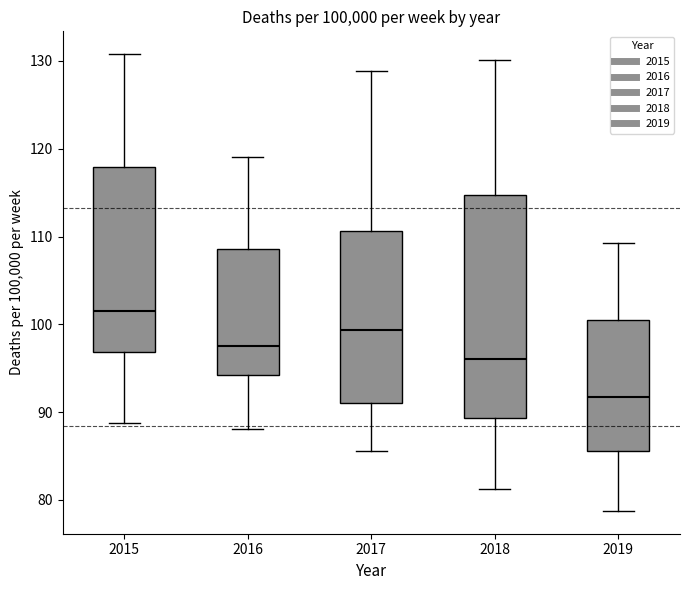

Which box's median line is the highest?

2015